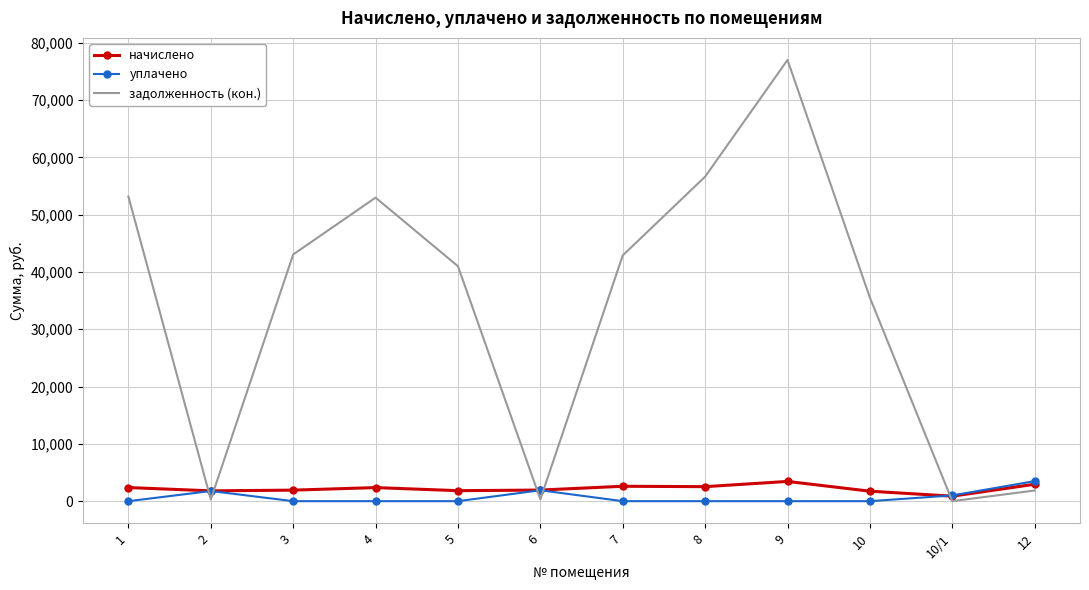

What is the spread (max minus min) of values at 9?

77010.0